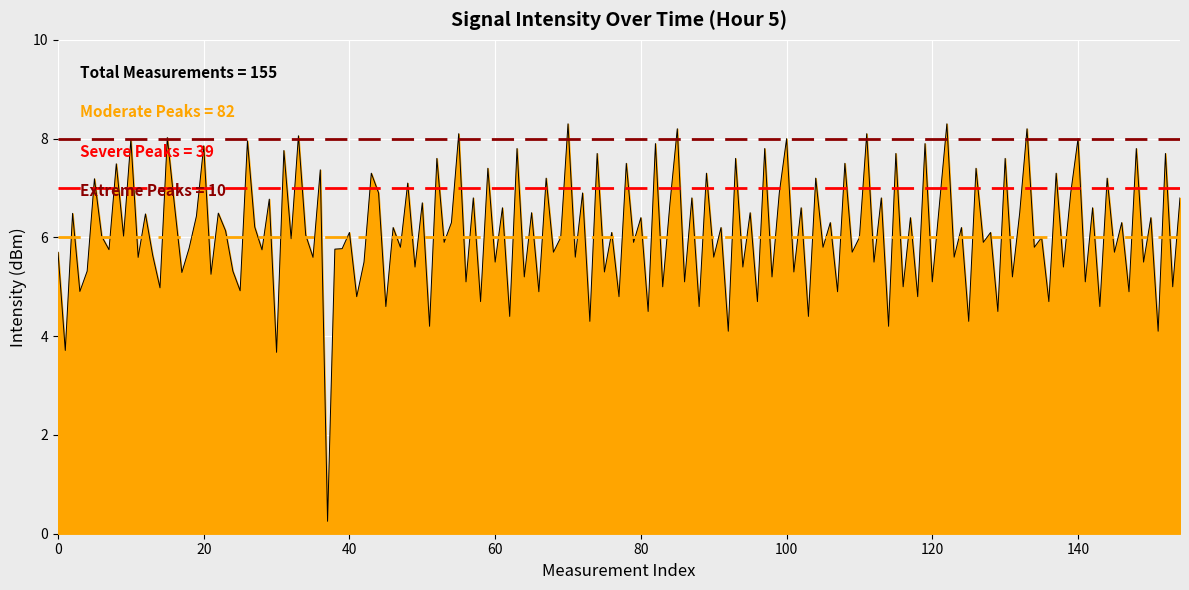

What is the lowest value of the Severe threshold series?

7